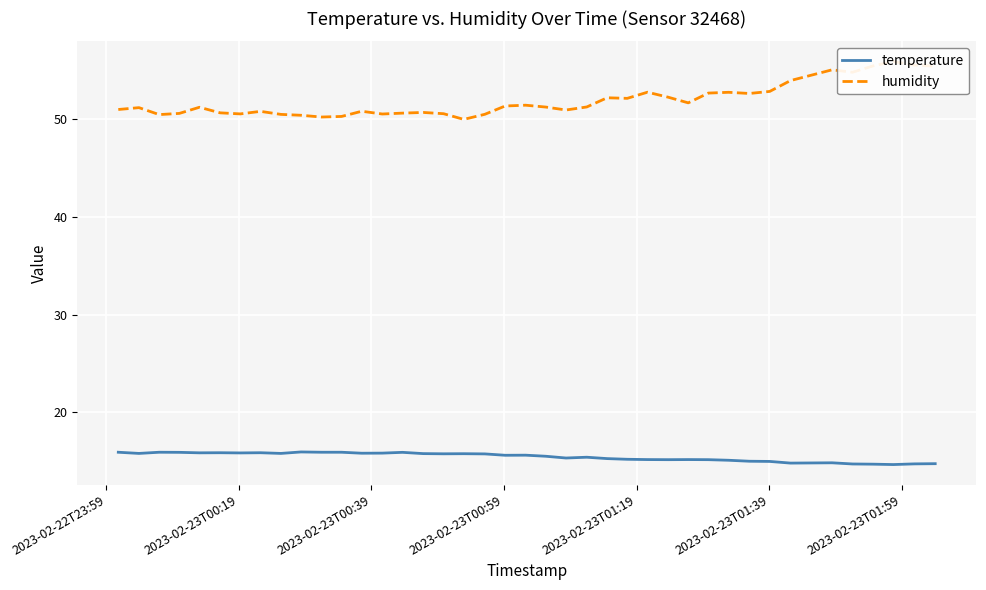

What is the sum of all humidity values?

2074.9